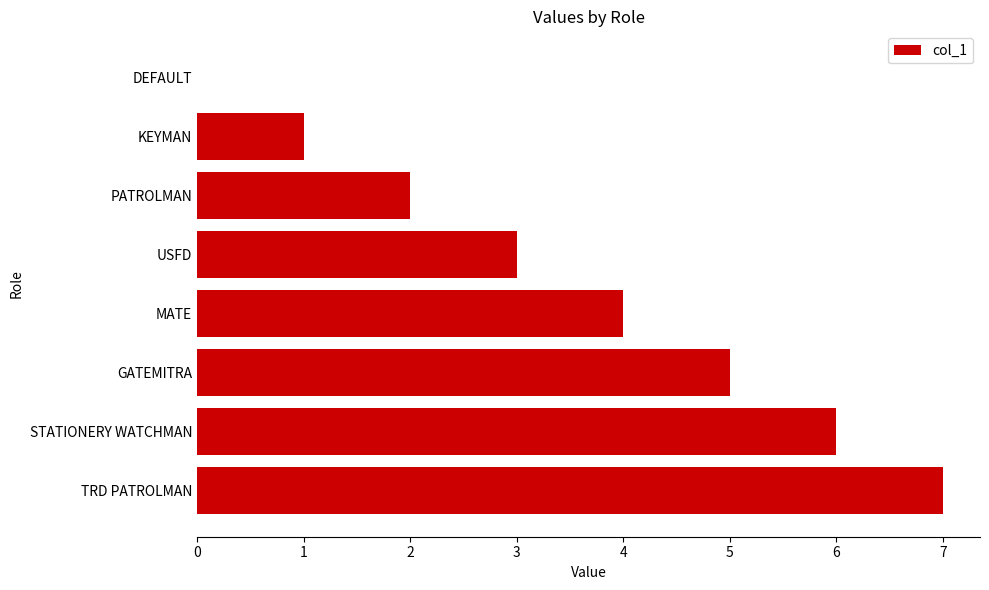

What is the sum of the values at GATEMITRA and TRD PATROLMAN?

12